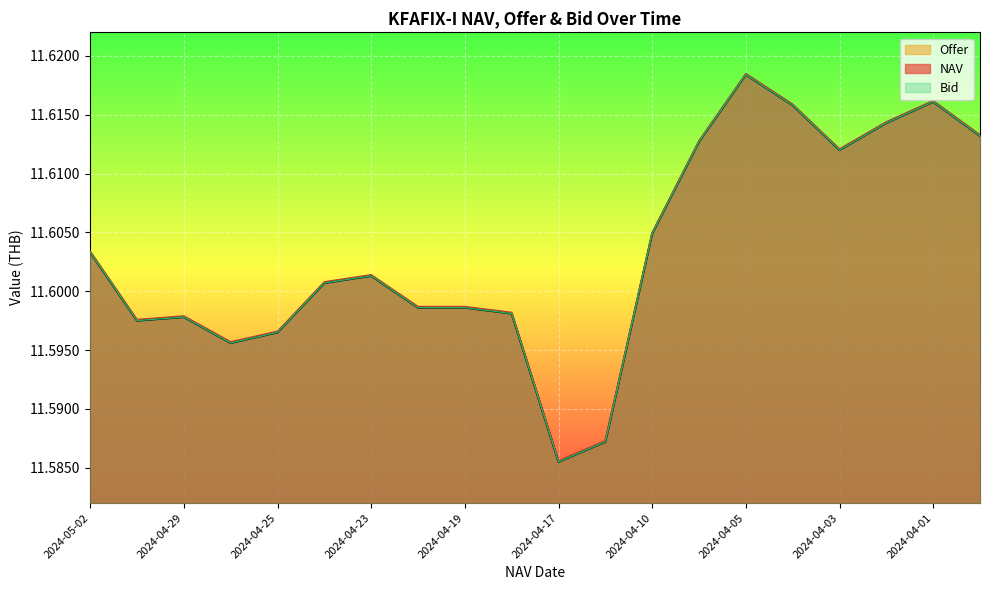

What is the minimum value shown in the chart?

11.6